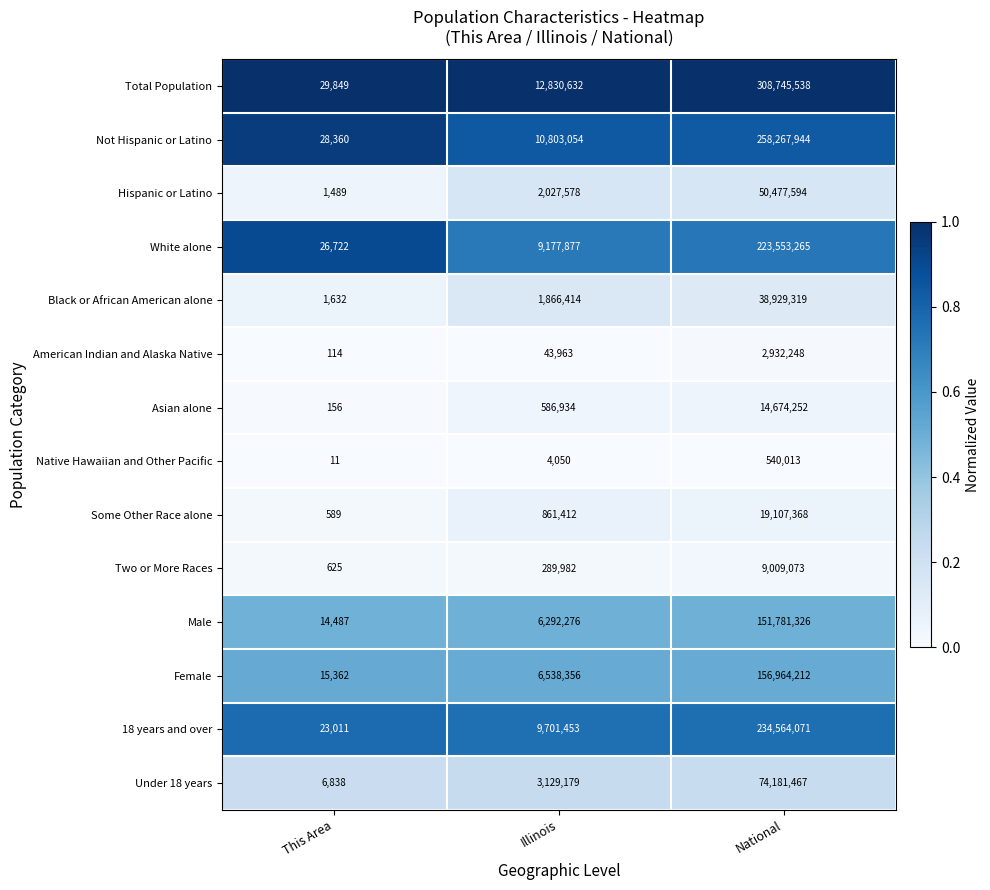

How many data points does each series have?

3